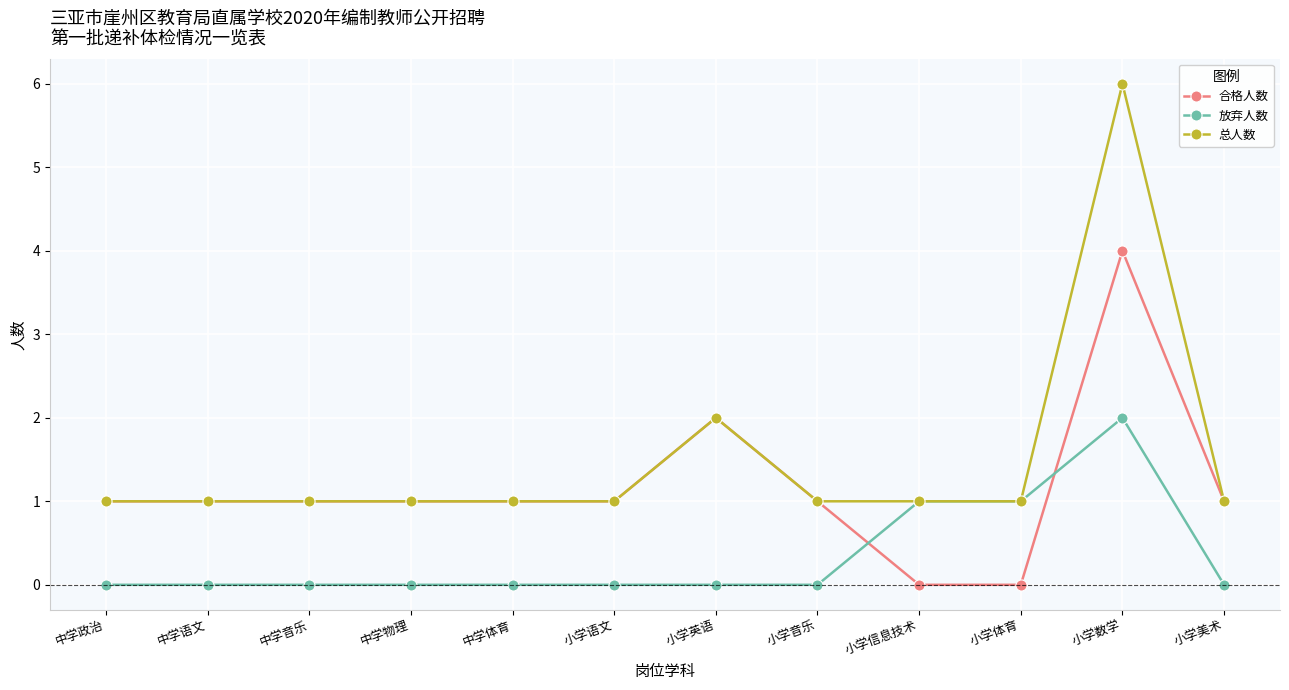

What is the maximum value shown in the chart?

6